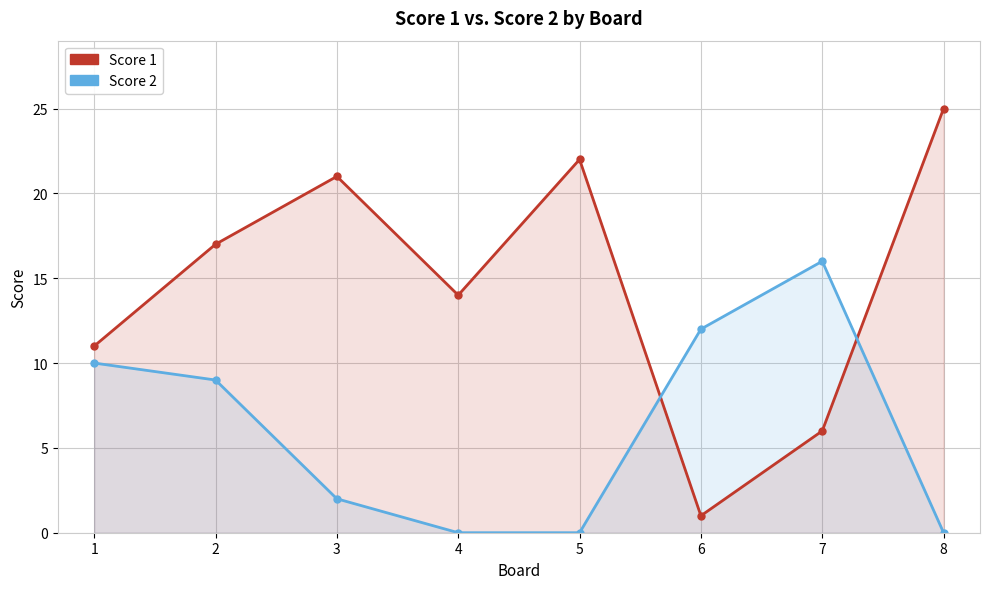

Between which two adjacent categories do Score 2 and Score 1 first intersect?

5 and 6